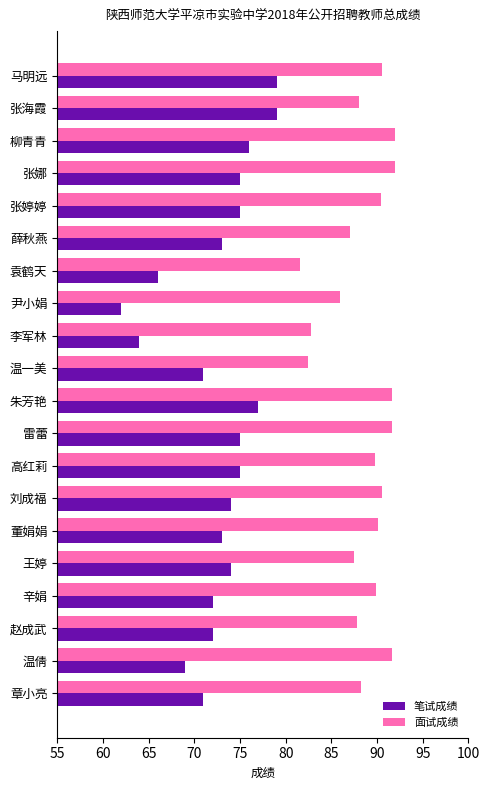

What is the approximate value of 面试成绩 at 王婷?

87.5